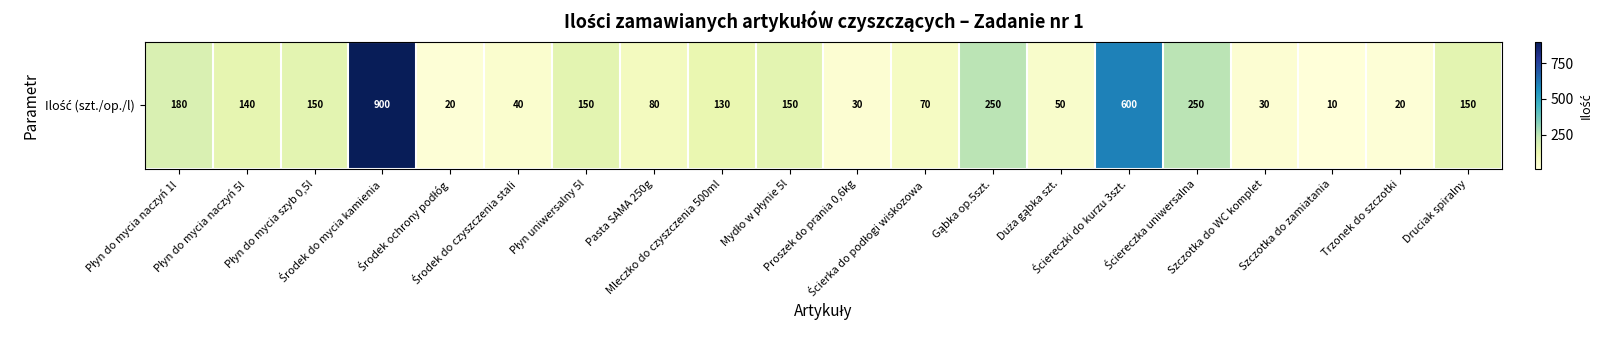

Rank the categories by value from lowest to highest.

Szczotka do zamiatania, Środek ochrony podłóg, Trzonek do szczotki, Proszek do prania 0,6kg, Szczotka do WC komplet, Środek do czyszczenia stali, Duża gąbka szt., Ścierka do podłogi wiskozowa, Pasta SAMA 250g, Mleczko do czyszczenia 500ml, Płyn do mycia naczyń 5l, Płyn do mycia szyb 0,5l, Płyn uniwersalny 5l, Mydło w płynie 5l, Druciak spiralny, Płyn do mycia naczyń 1l, Gąbka op.5szt., Ściereczka uniwersalna, Ściereczki do kurzu 3szt., Środek do mycia kamienia